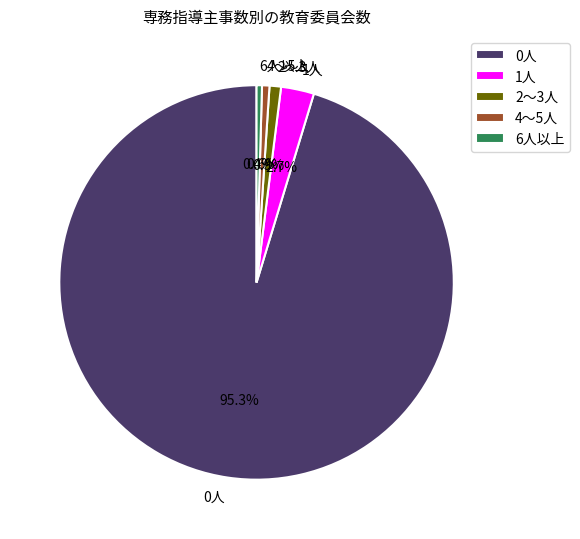

Does 0人 represent more than half of the total?

Yes